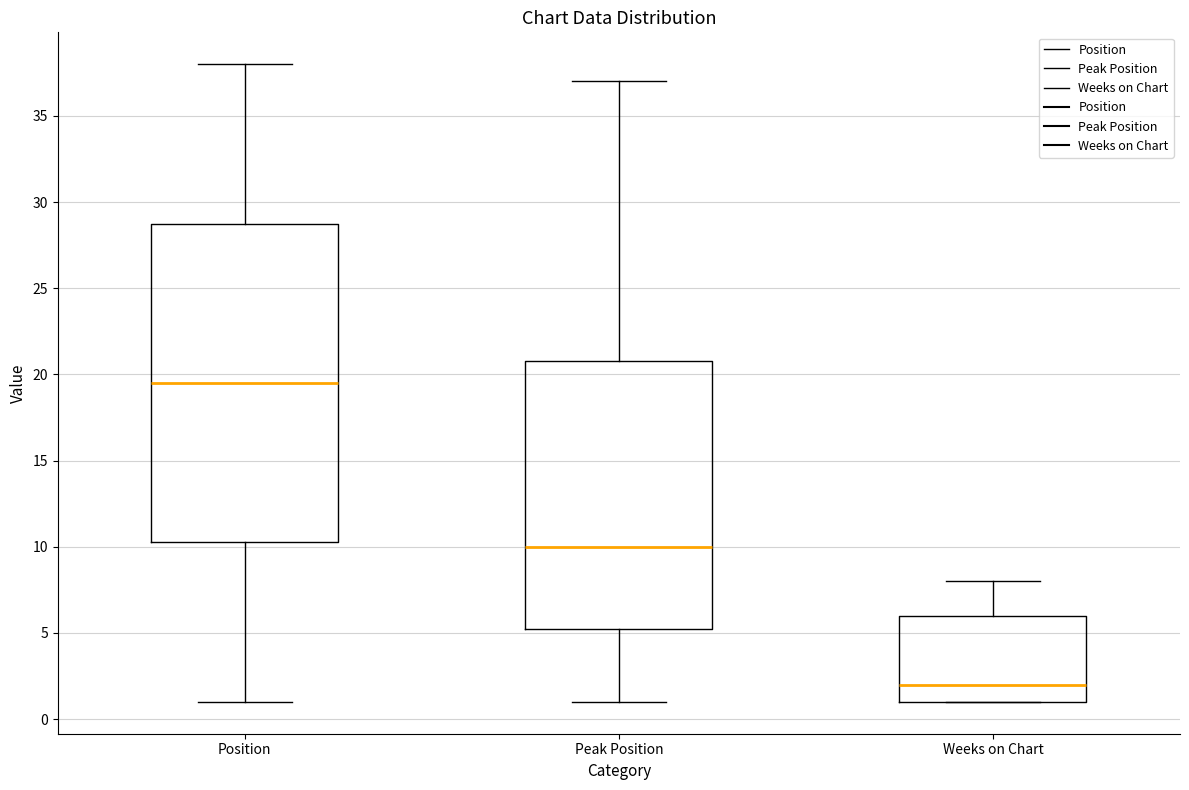

Reading left to right, read every box against the y-axis: the position of its median line, the range the box covers, and the ends of its whiskers. The values are not printed on the chart, so give them approximately, as read against the axis.

Position: median 19.5, box 10.5 to 29.0, whiskers 1.0 to 38.0
Peak Position: median 10.0, box 5.5 to 21.0, whiskers 1.0 to 37.0
Weeks on Chart: median 2.0, box 1.0 to 6.0, whiskers 1.0 to 8.0